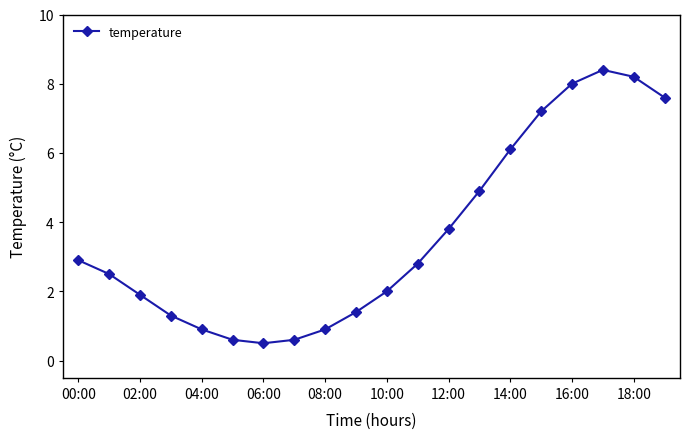

What is the minimum value shown in the chart?

0.5